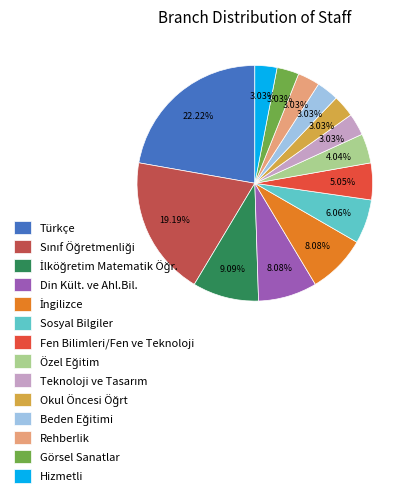

Does any single category account for the majority?

No